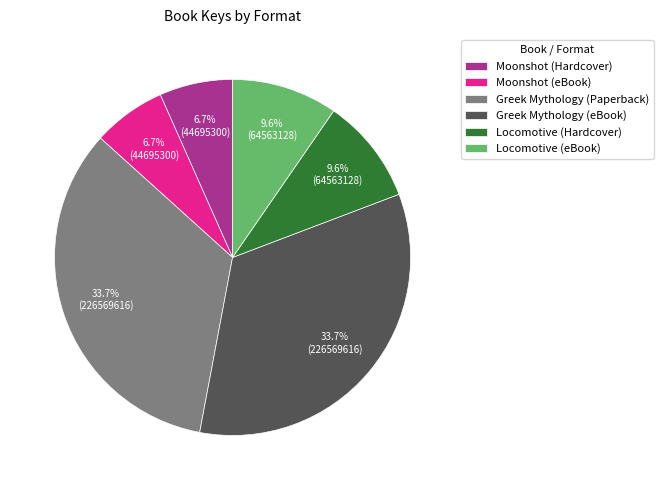

Does Moonshot (eBook) account for over 50% of the chart?

No